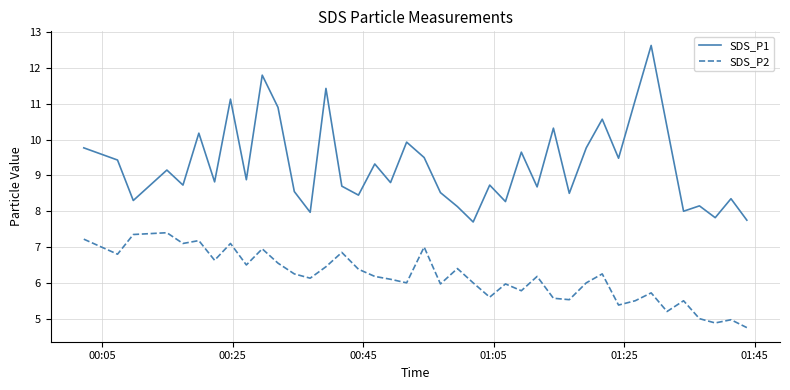

Which series has the largest range (max minus min)?

SDS_P1